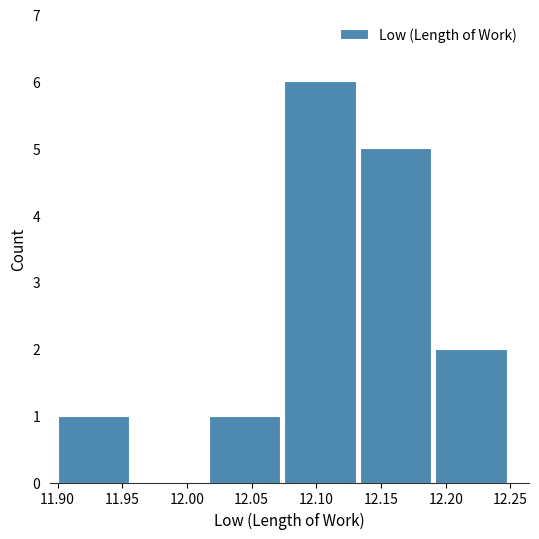

Which range on the x-axis has the tallest bar?

12.075 to 12.135